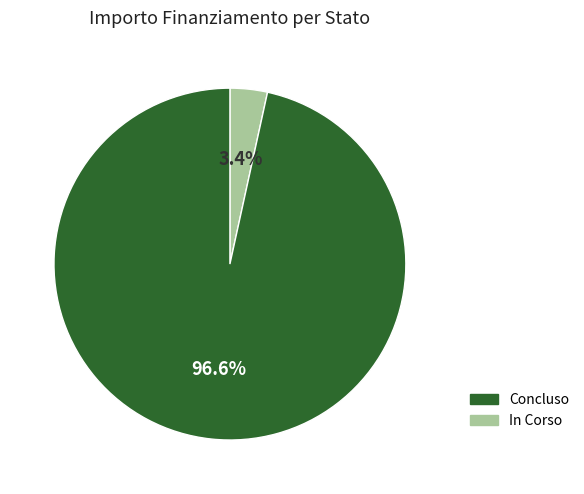

Does any single category account for the majority?

Yes